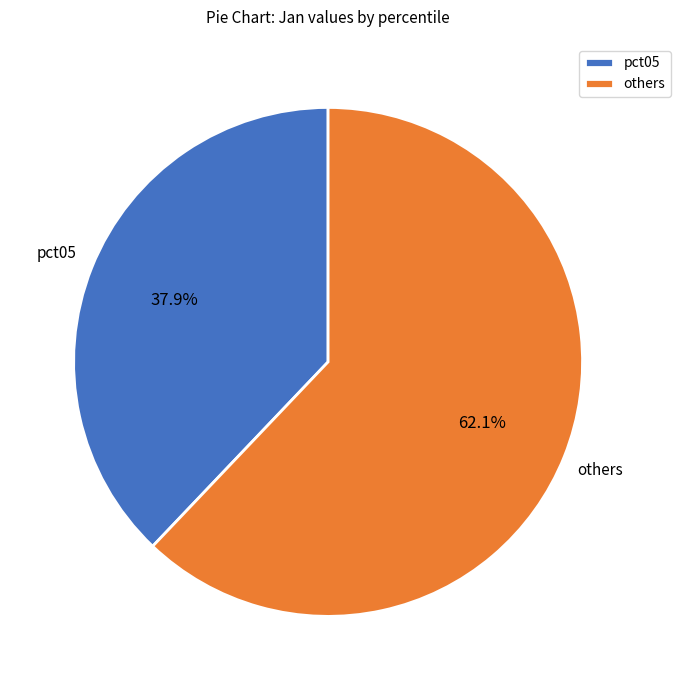

Do others and pct05 together represent more than half of the pie?

Yes